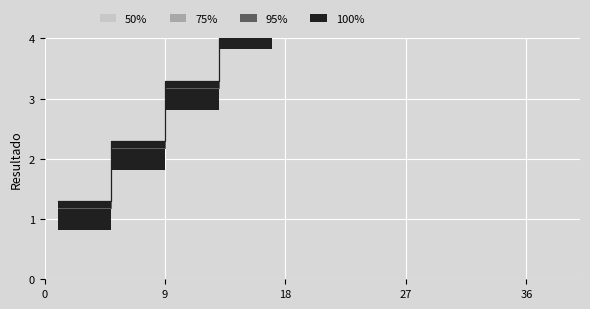

True or false: 50% and 75% intersect in this chart.

False